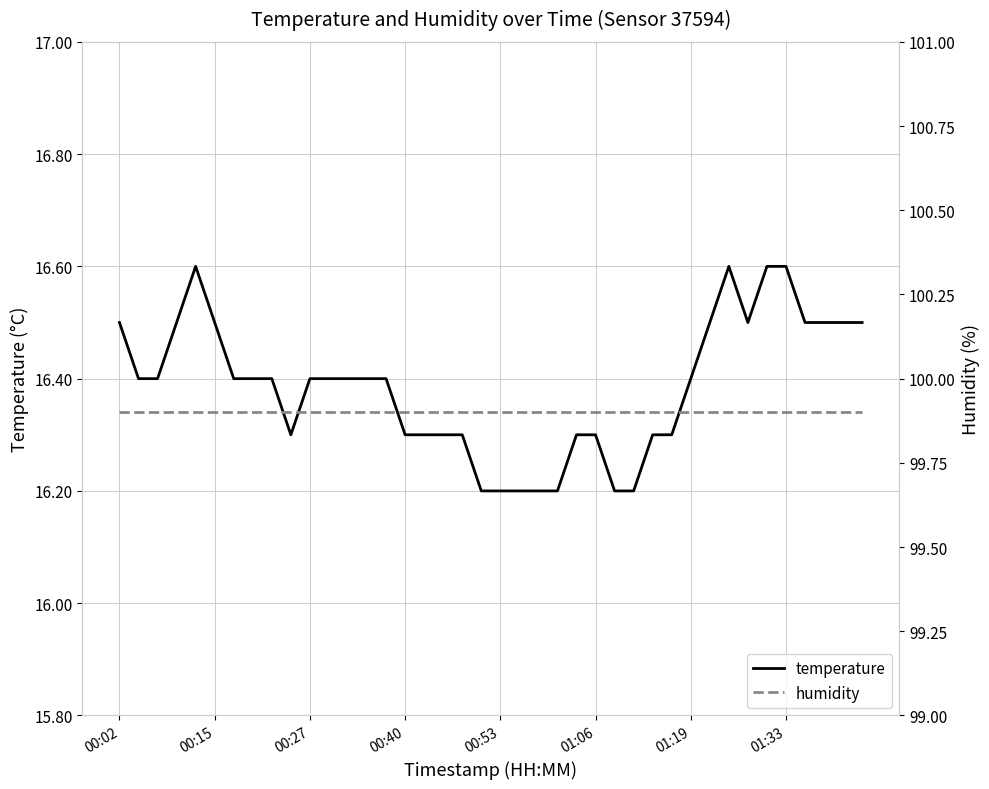

Which series changed the most between 00:02 and 24?

temperature